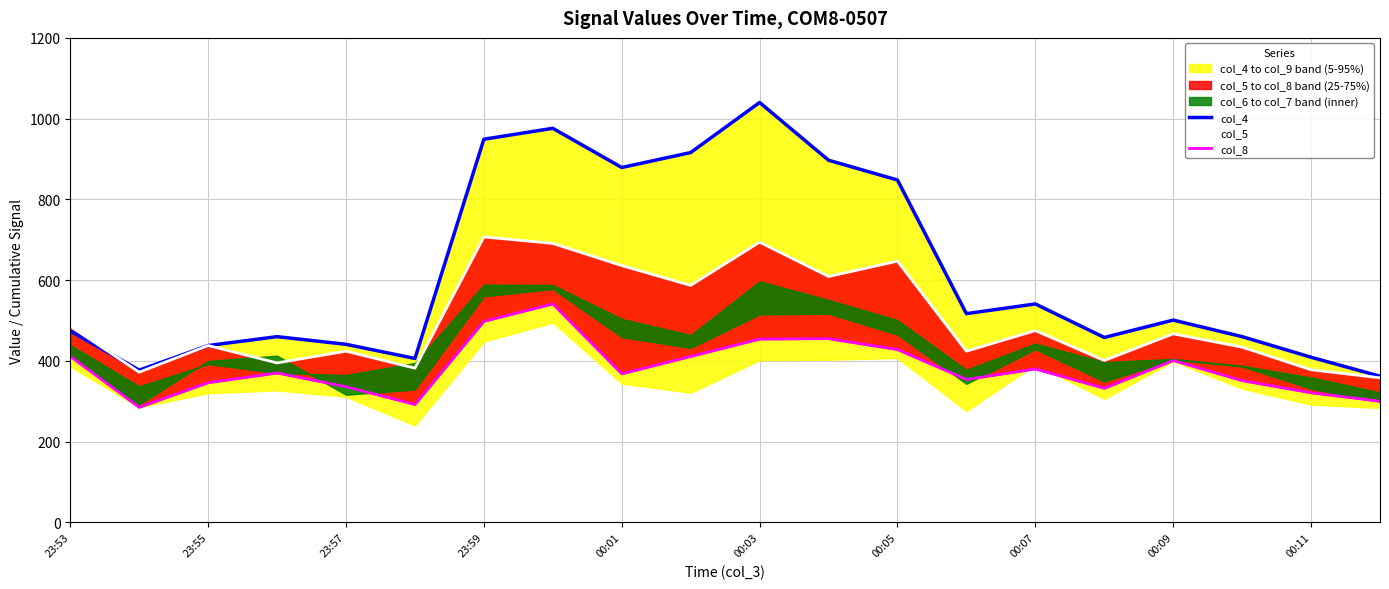

What is the approximate value of col_4 at 23:53, to the nearest 50?

450